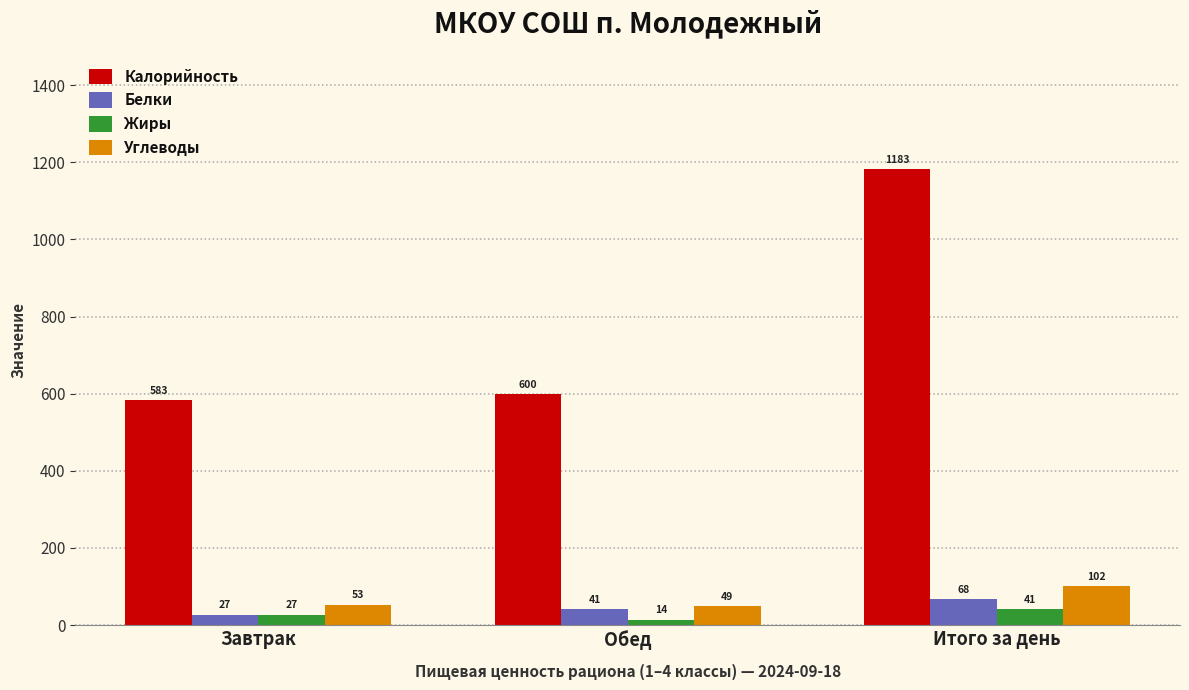

What are all the series names shown in the legend?

Калорийность, Белки, Жиры, Углеводы